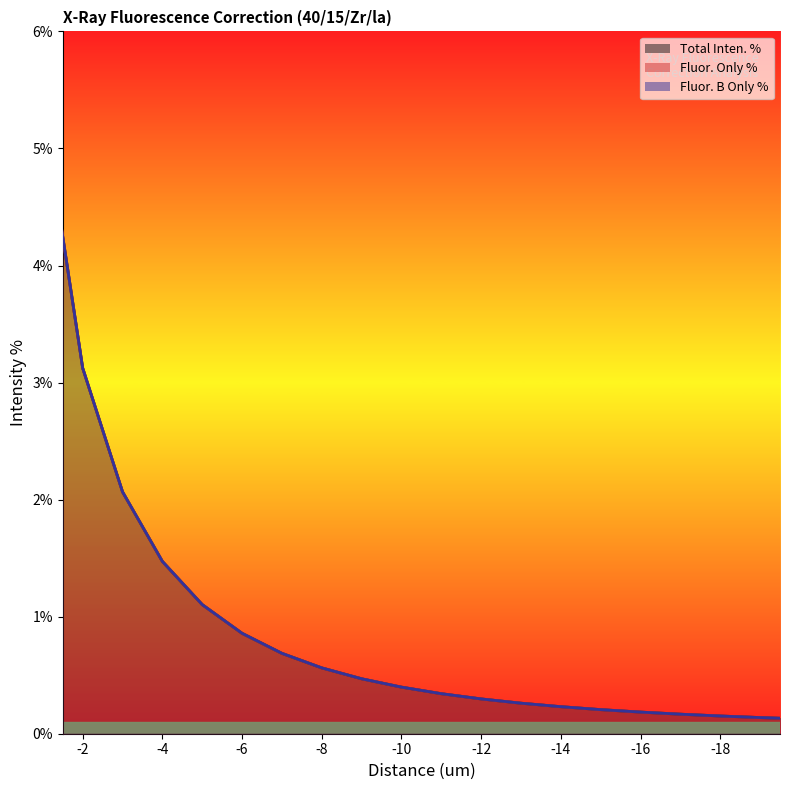

True or false: Fluor. Only % and Total Inten. % cross at least once.

False